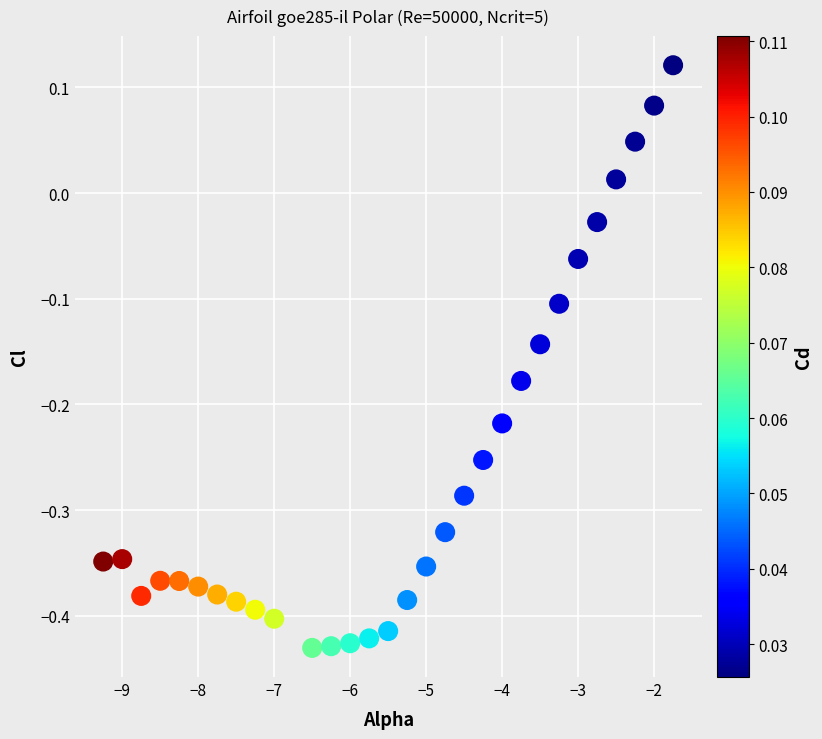

What is the range of X values (max minus min)?

7.5